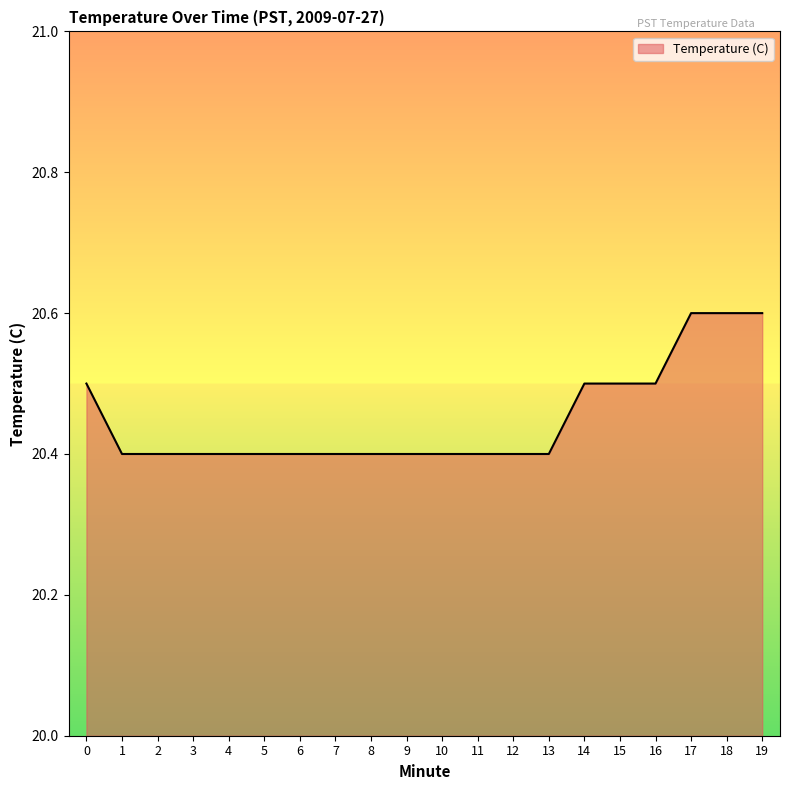

Reading left to right, what are all the values shown in this chart?

0=20.5	1=20.4	2=20.4	3=20.4	4=20.4	5=20.4	6=20.4	7=20.4	8=20.4	9=20.4	10=20.4	11=20.4	12=20.4	13=20.4	14=20.5	15=20.5	16=20.5	17=20.6	18=20.6	19=20.6